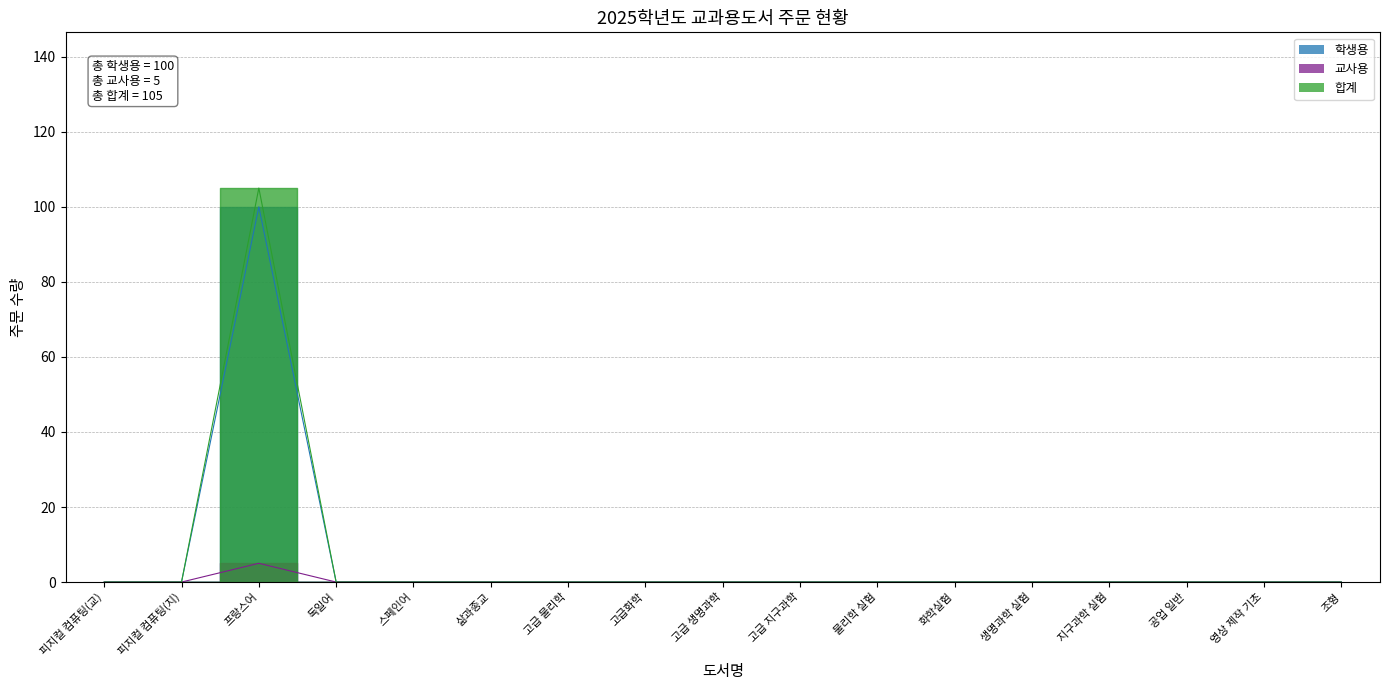

True or false: 합계 has a value of -63 at 독일어.

False